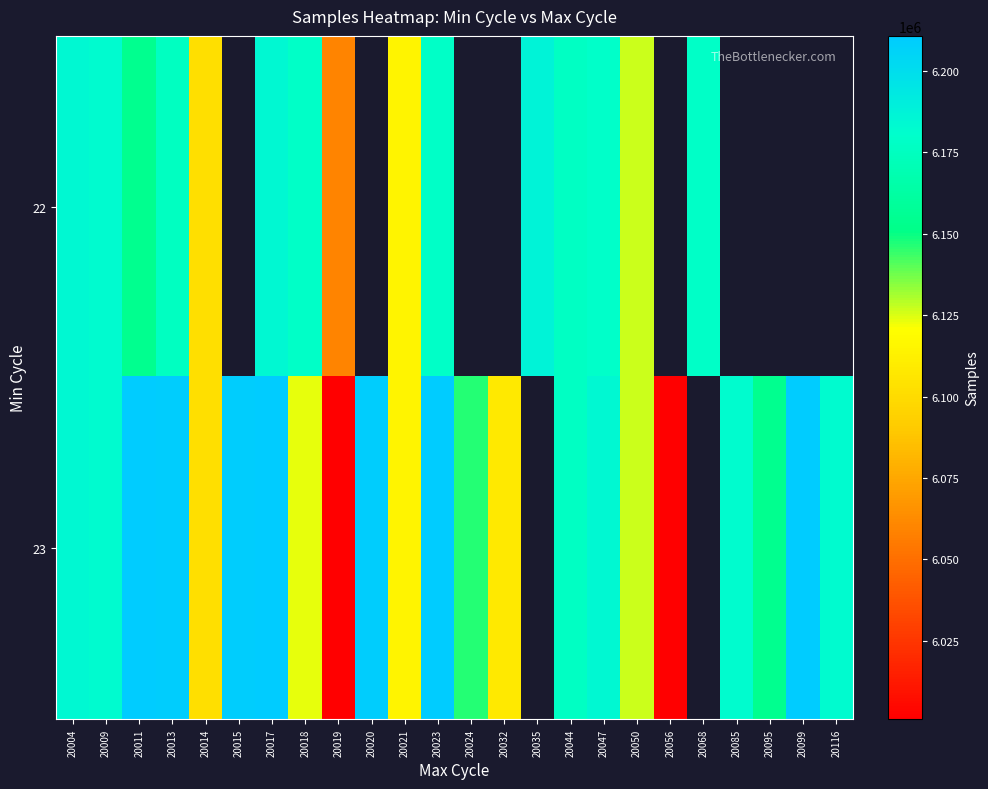

What is the lowest value of the 23 series?

6000897.0